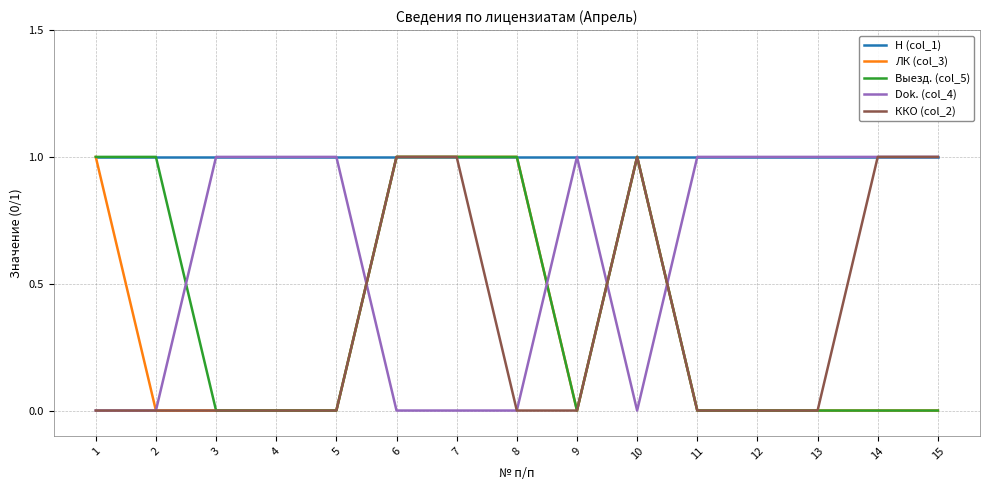

Is the value of ККО (col_2) at 11 greater than the value of Н (col_1) at 11?

No